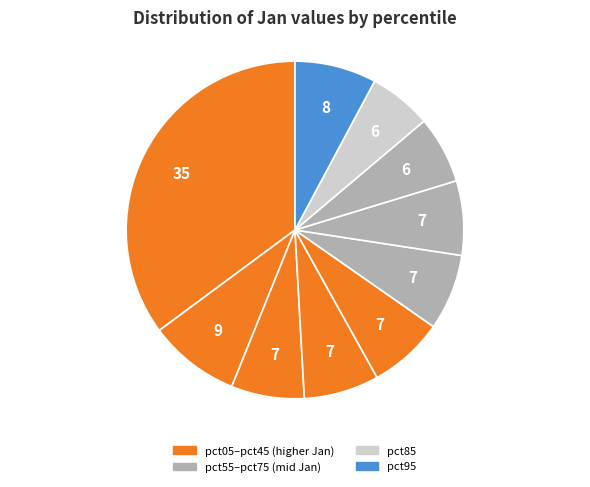

Count the number of slices in the pie.

10